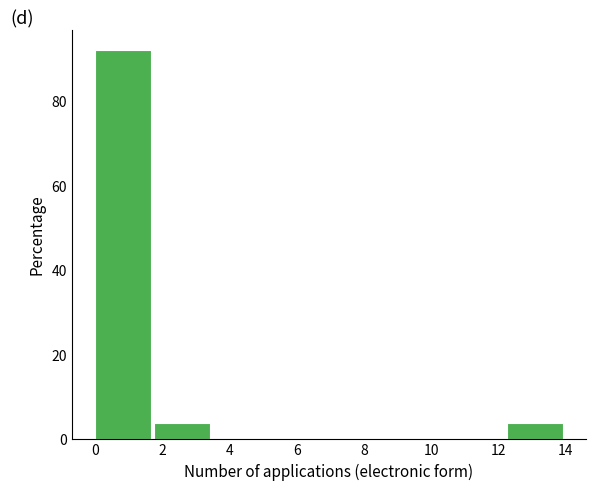

Reading left to right, list every bar in this chart as the range it spans on the x-axis followed by its height. Neither the bar edges nor the heights are printed on the chart, so give them approximately, as read against the axes.

0.00 to 1.75: 92
1.75 to 3.50: 4
3.50 to 5.25: 0
5.25 to 7.00: 0
7.00 to 8.75: 0
8.75 to 10.50: 0
10.50 to 12.25: 0
12.25 to 14.00: 4